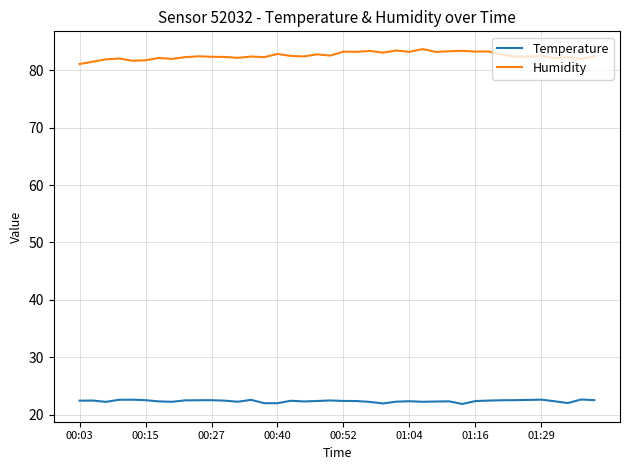

Rank the series by their maximum value, from lowest to highest.

Temperature, Humidity